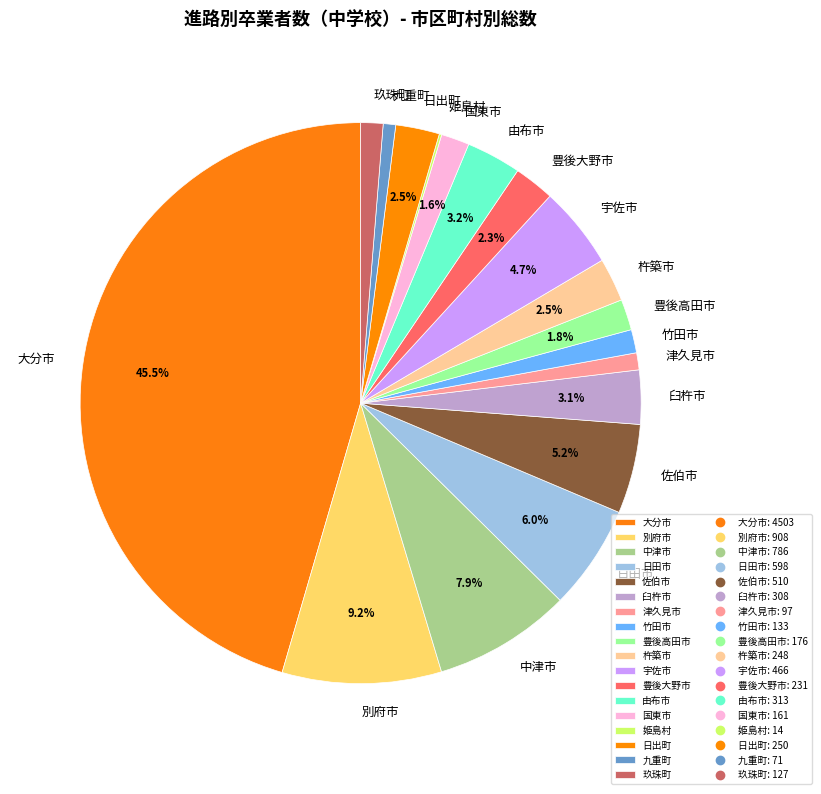

Between 由布市 and 玖珠町, which is larger?

由布市